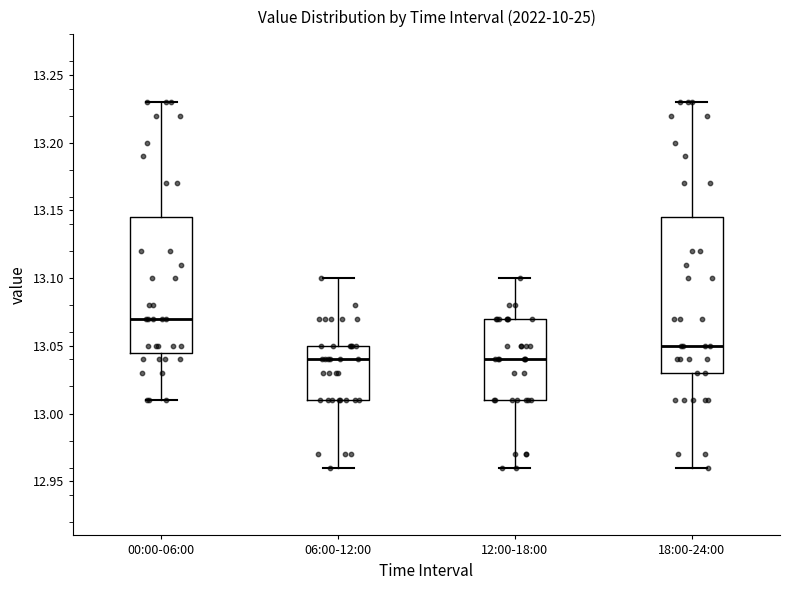

Which box is the tallest, from its lower edge to its upper edge?

18:00-24:00